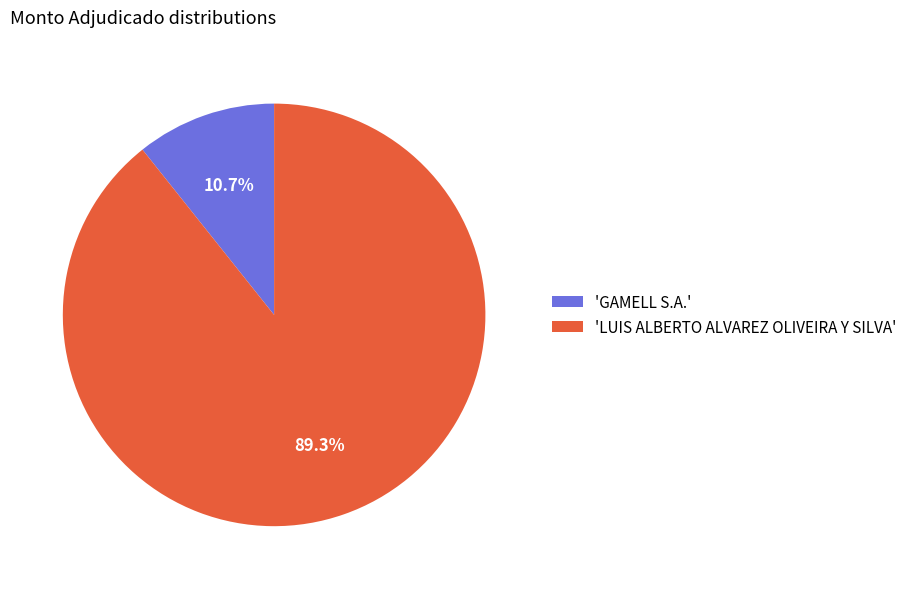

Does 'GAMELL S.A.' account for over 50% of the chart?

No